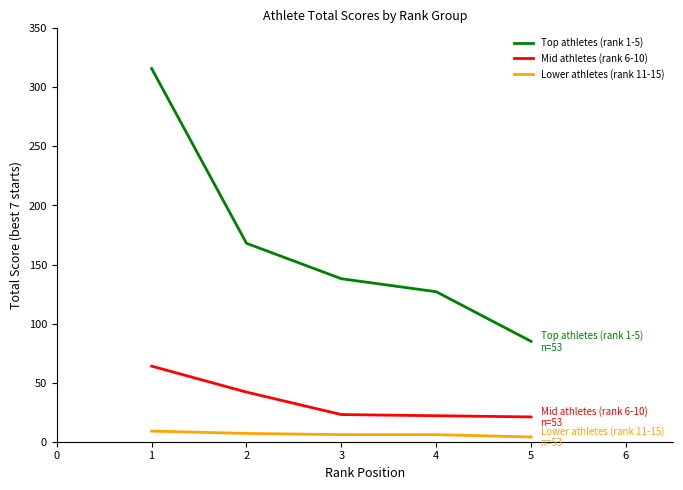

Which series changed the most between 1 and 2?

Top athletes (rank 1-5)